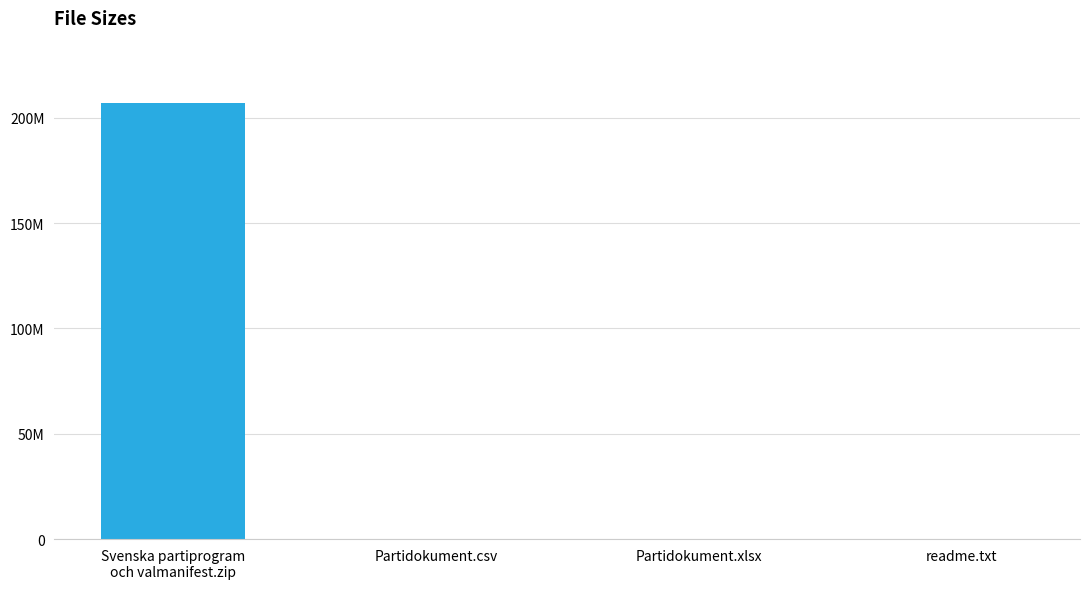

List the labels in order of value, smallest first.

readme.txt, Partidokument.xlsx, Partidokument.csv, Svenska partiprogram
och valmanifest.zip